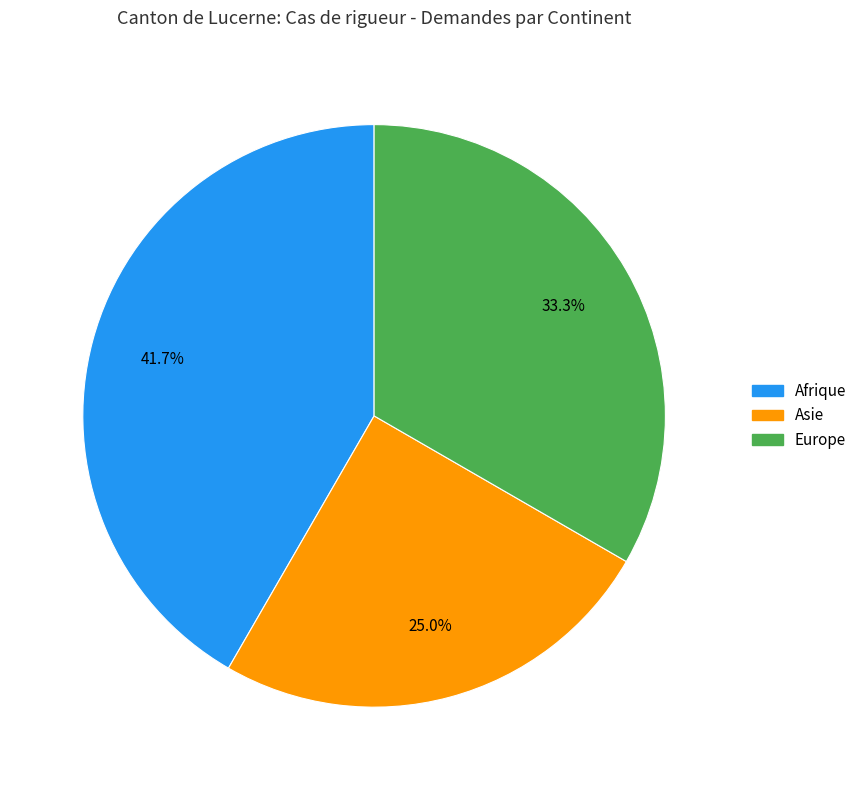

Which slice is the smallest?

Asie